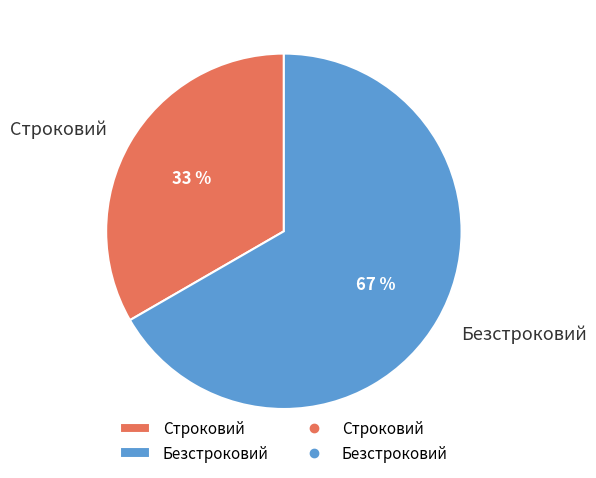

Which category accounts for the majority?

Безстроковий